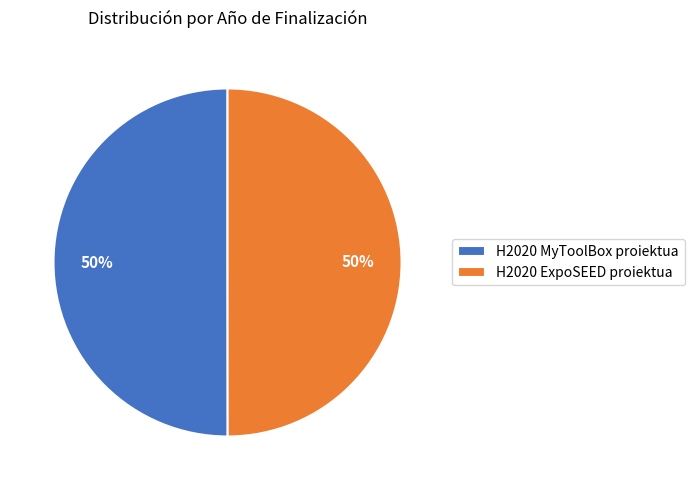

Do H2020 MyToolBox proiektua and H2020 ExpoSEED proiektua together represent more than half of the pie?

Yes